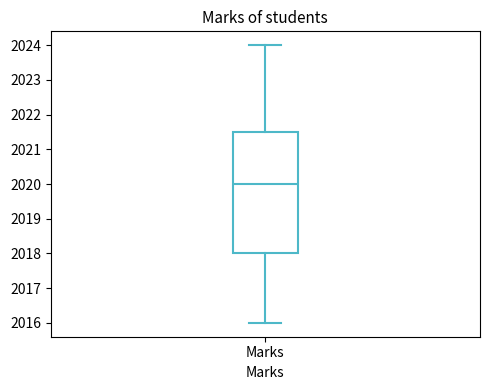

Where does the lower whisker of the box for Marks end on the y-axis? The values are not printed on the chart, so give them approximately, as read against the axis.

2016.0